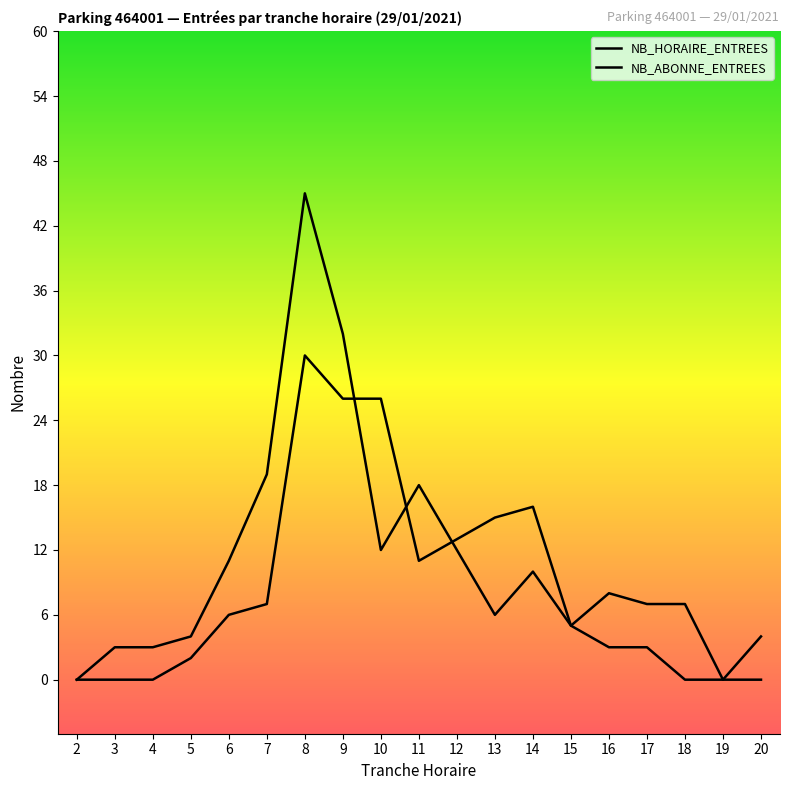

How many lines are shown in the chart?

2